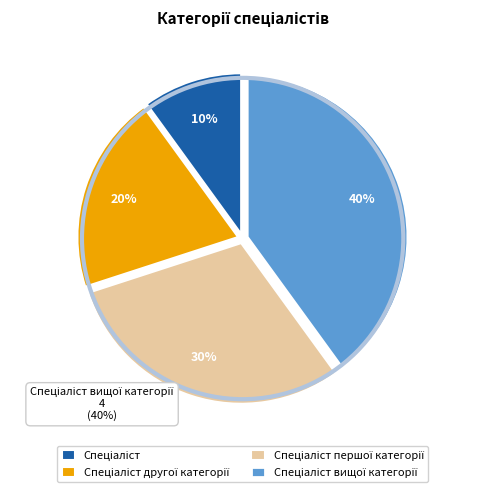

Does any single category account for the majority?

No